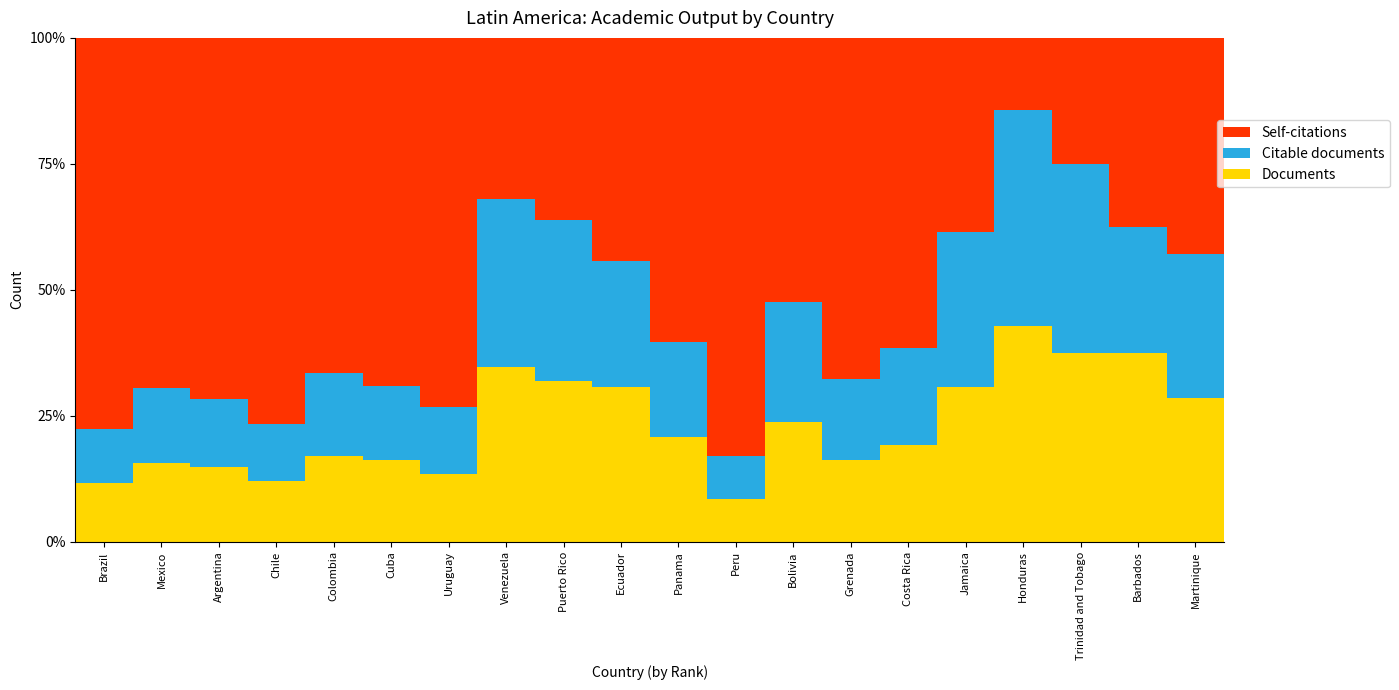

What is the sum of all Documents values?

463.7